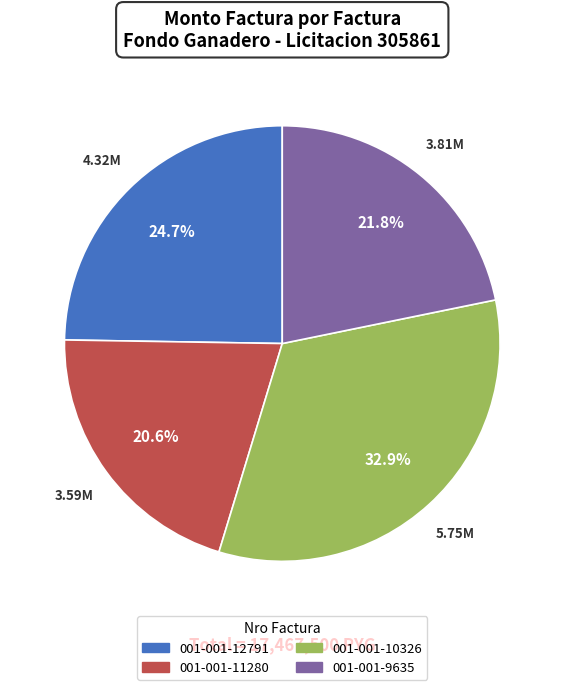

Rank the categories by value from highest to lowest.

001-001-10326, 001-001-12791, 001-001-9635, 001-001-11280